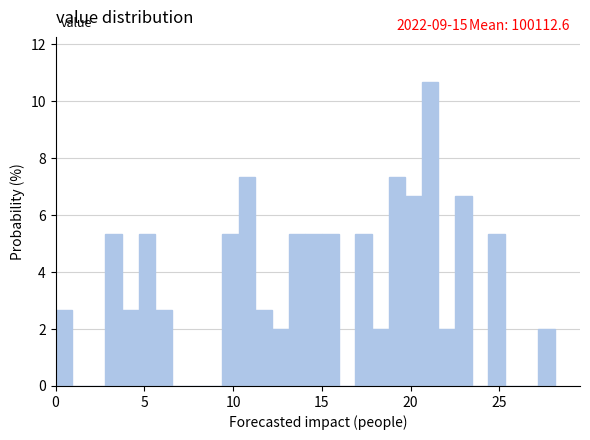

Around what value on the x-axis is the tallest bar? Give the approximate position of its centre, as read against the axis.

21.0